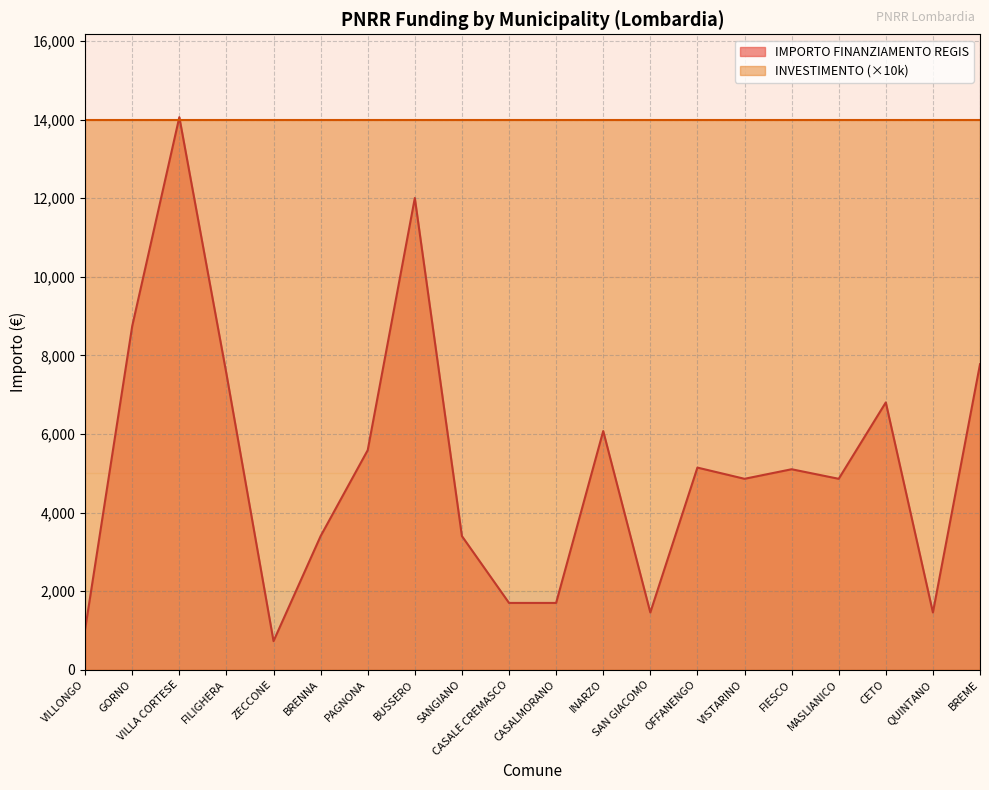

What position from the left is GORNO?

2